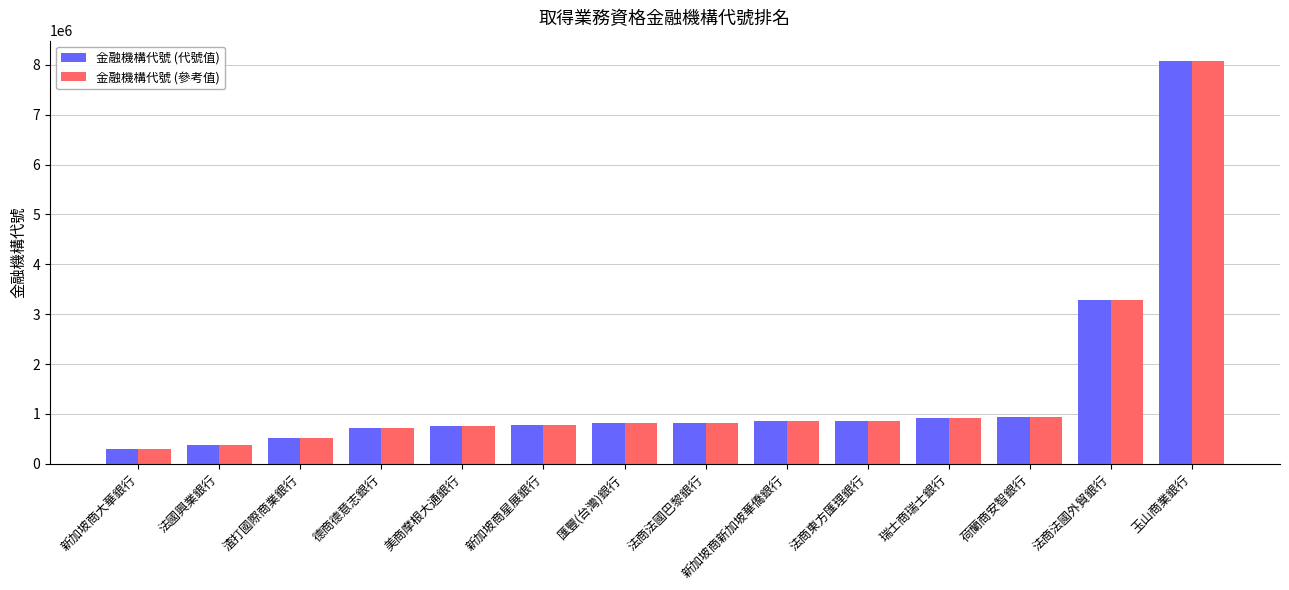

At which category is the sum across all series the highest?

玉山商業銀行